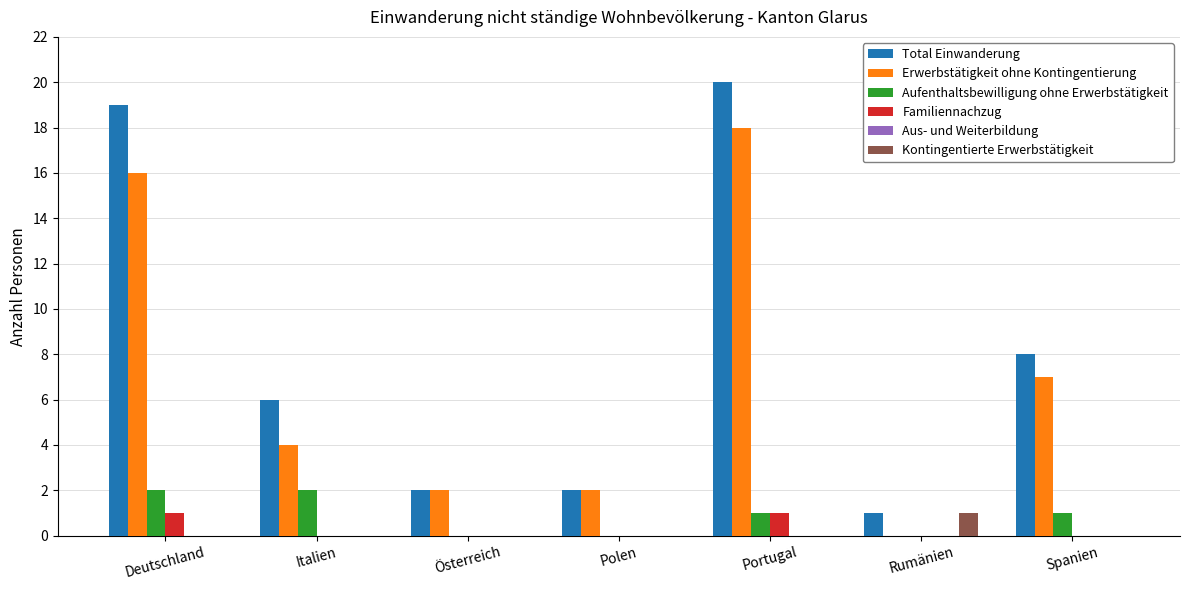

What is the sum of the Erwerbstätigkeit ohne Kontingentierung values at Italien and Polen?

6